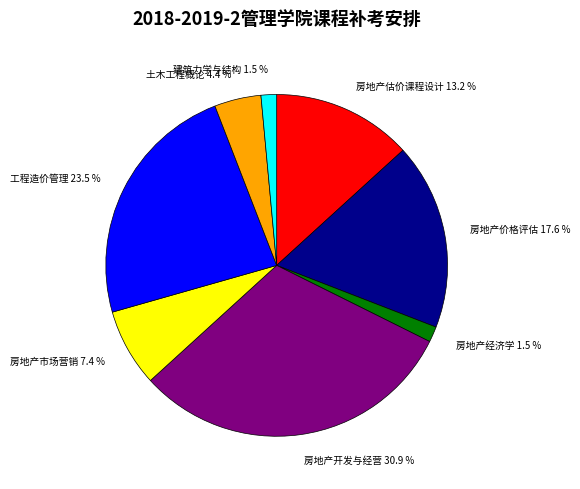

Does 建筑力学与结构 represent more than half of the total?

No